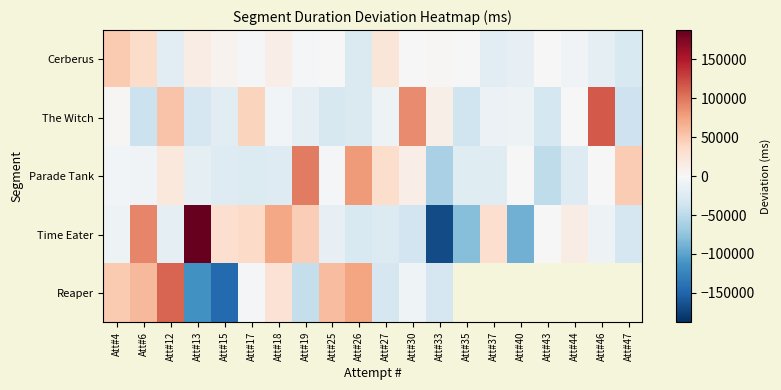

How many values in Time Eater are below zero?

11